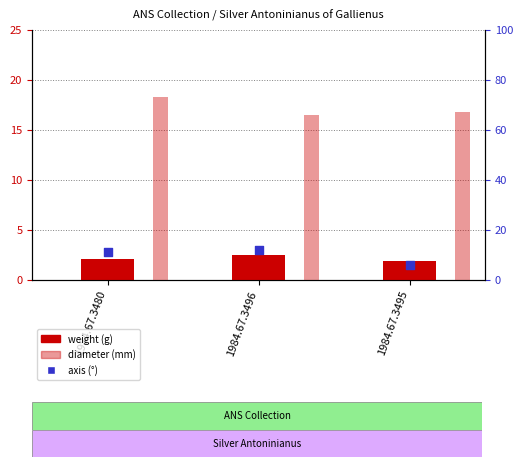

Which series has the largest total across all categories?

diameter (mm)